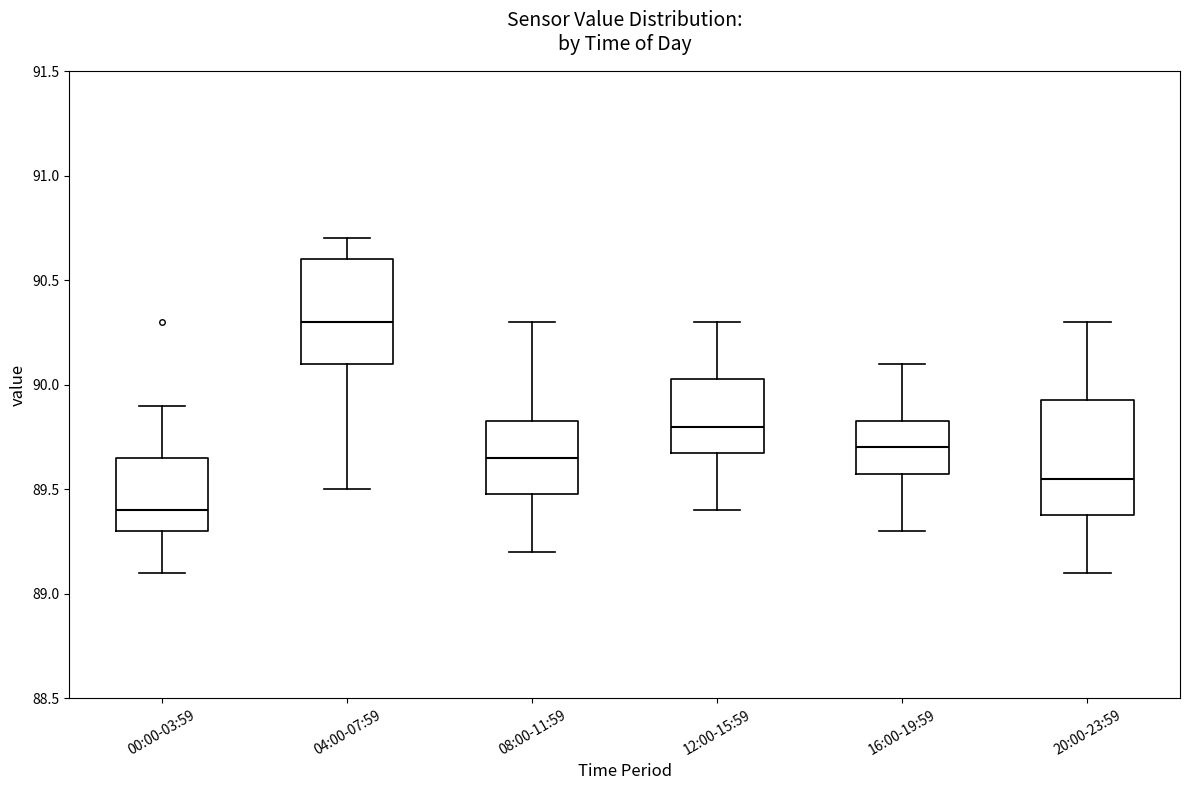

Where does the median line of the box for 08:00-11:59 sit on the y-axis? The values are not printed on the chart, so give them approximately, as read against the axis.

89.65